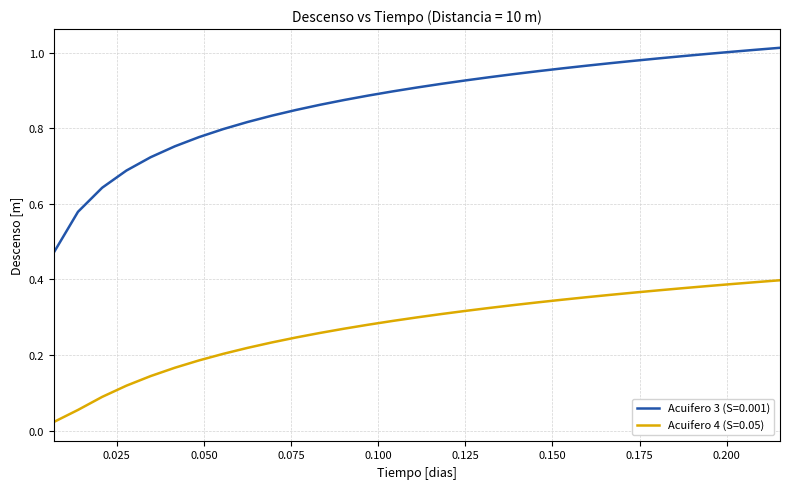

Which series has the largest total across all categories?

Acuifero 3 (S=0.001)